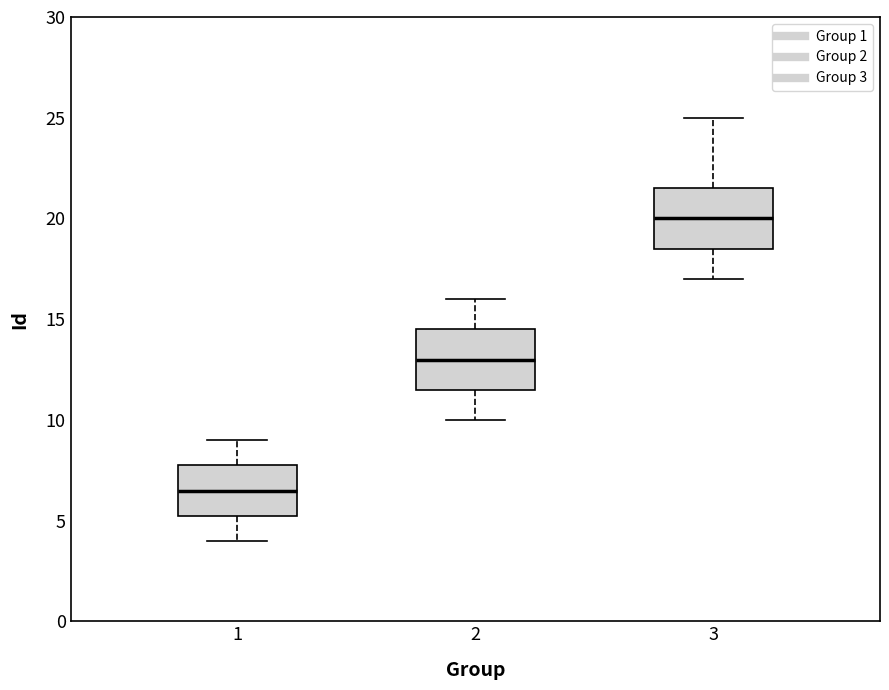

Which box's median line is the highest?

3